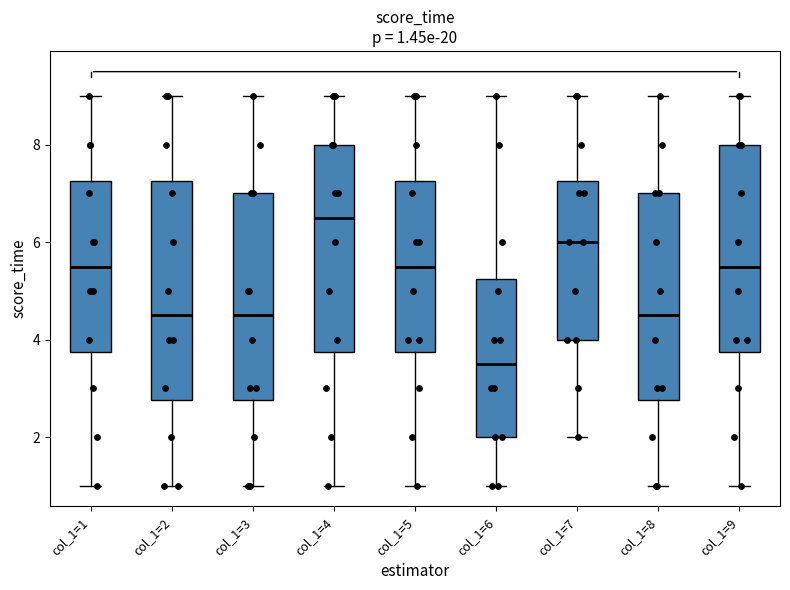

Which box has the lowest median line?

col_1=6